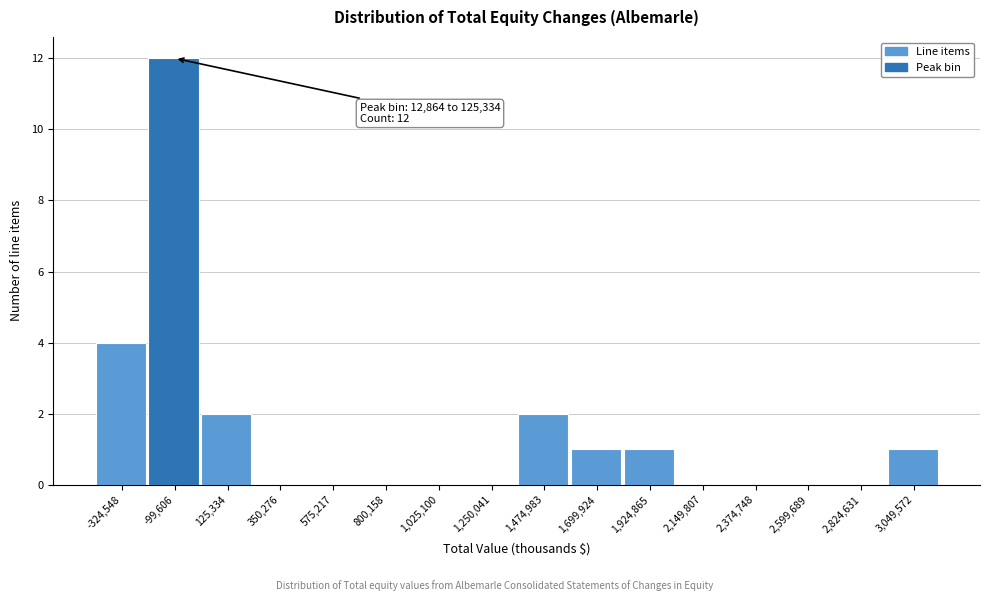

Reading right to left, list all the values displayed in this chart.

3,049,572=1	2,824,631=0	2,599,689=0	2,374,748=0	2,149,807=0	1,924,865=1	1,699,924=1	1,474,983=2	1,250,041=0	1,025,100=0	800,158=0	575,217=0	350,276=0	125,334=2	-99,606=12	-324,548=4